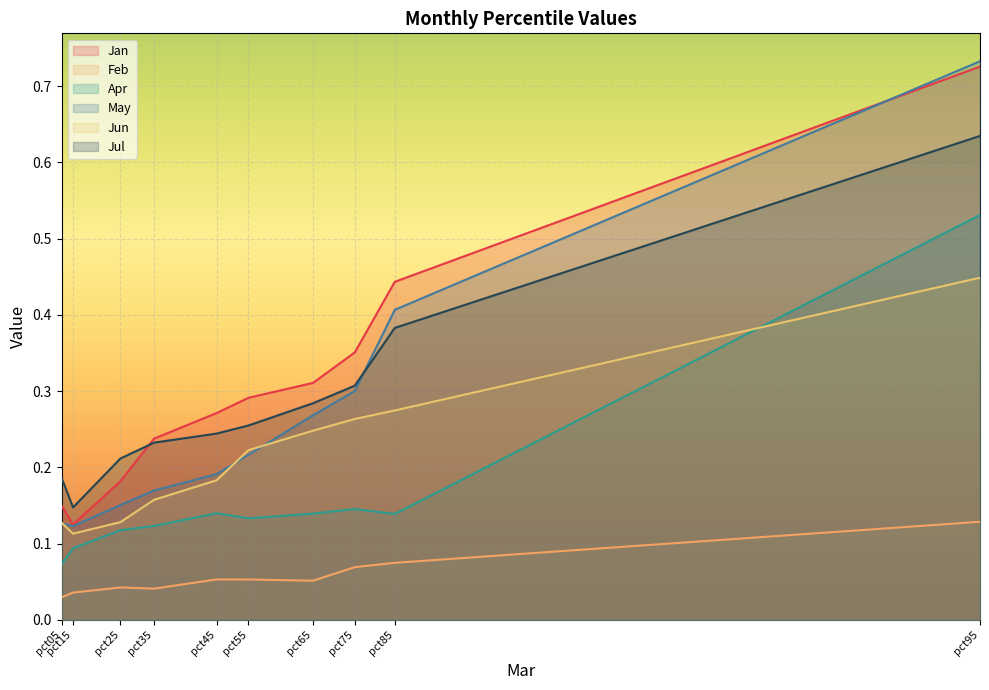

Which series has the widest spread of values?

May